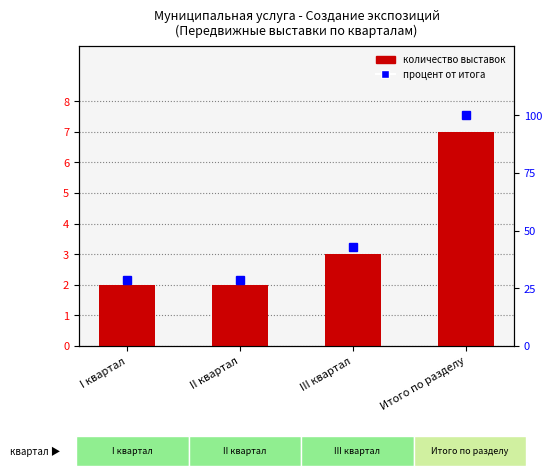

What is the total value across all series at III квартал?

45.9